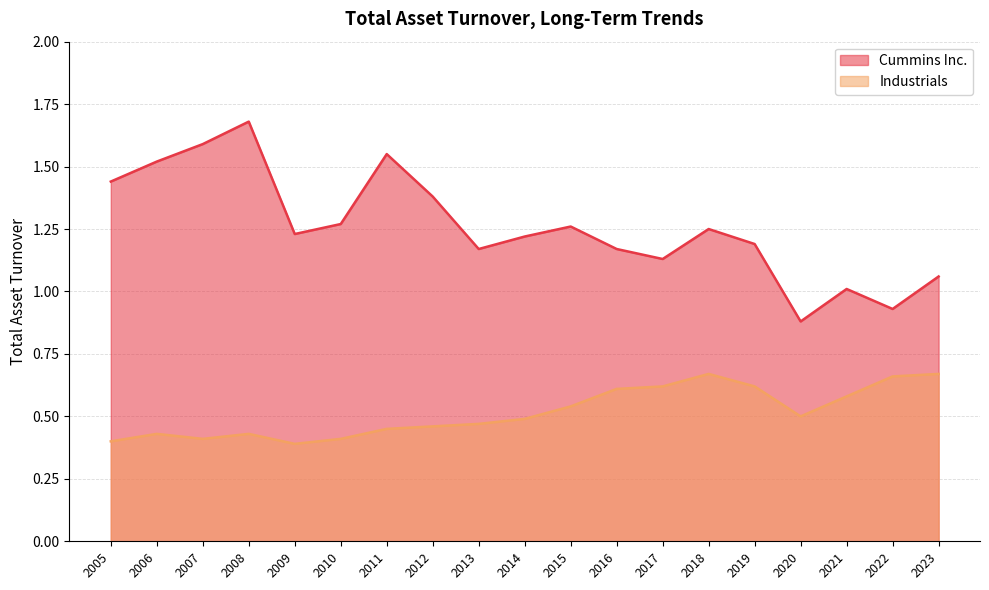

Does the chart have visible grid lines?

Yes